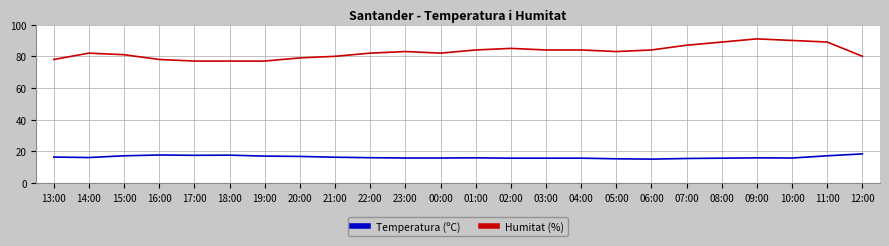

True or false: Humitat (%) and Temperatura (ºC) intersect in this chart.

False